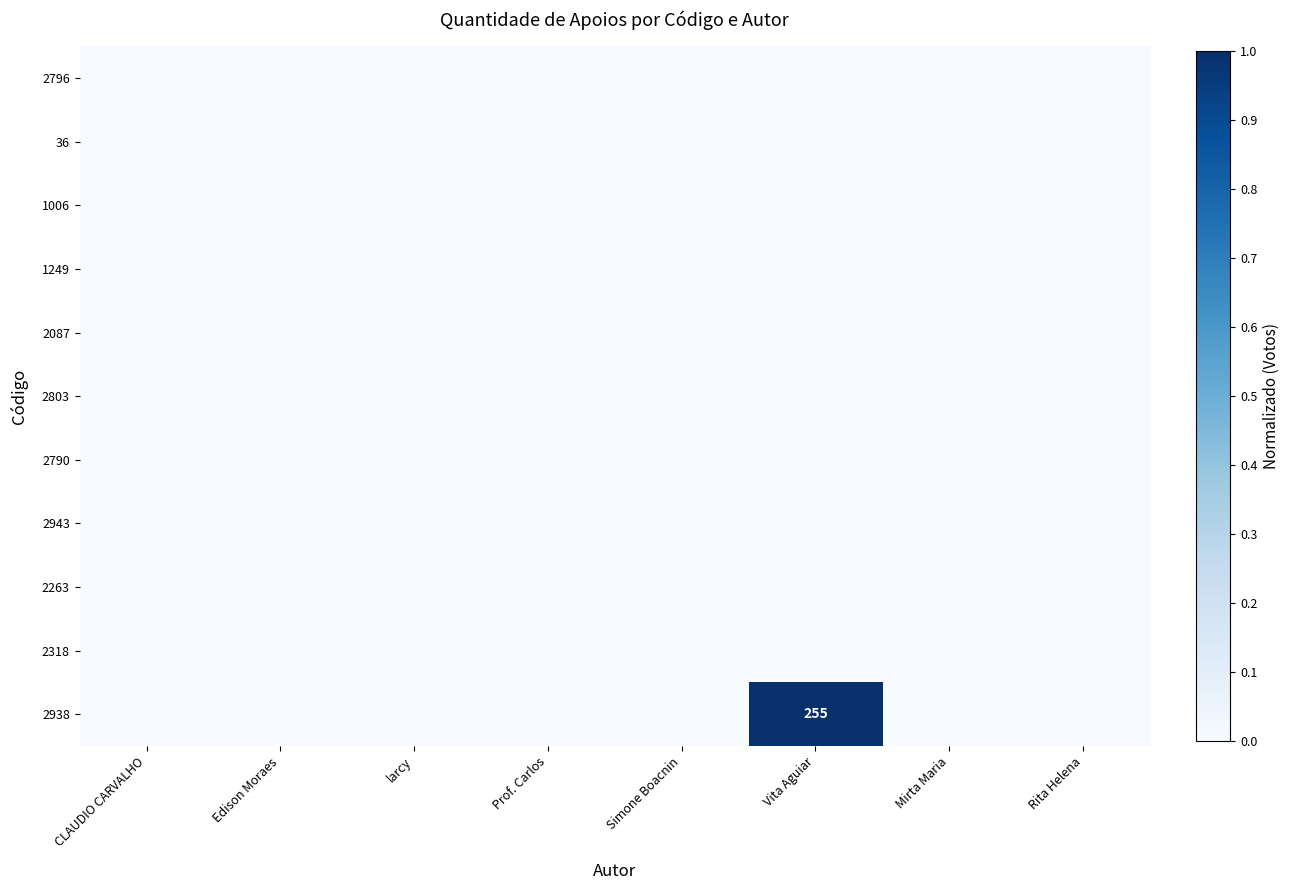

Is the value of 2796 at Edison Moraes greater than the value of 2938 at Edison Moraes?

No